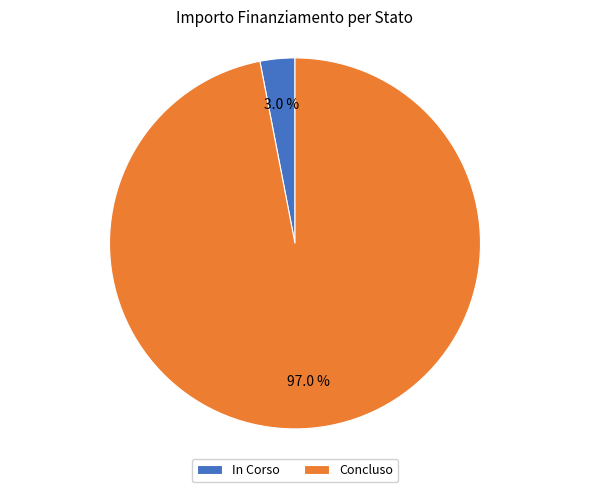

Which slice represents more than half of the pie?

Concluso